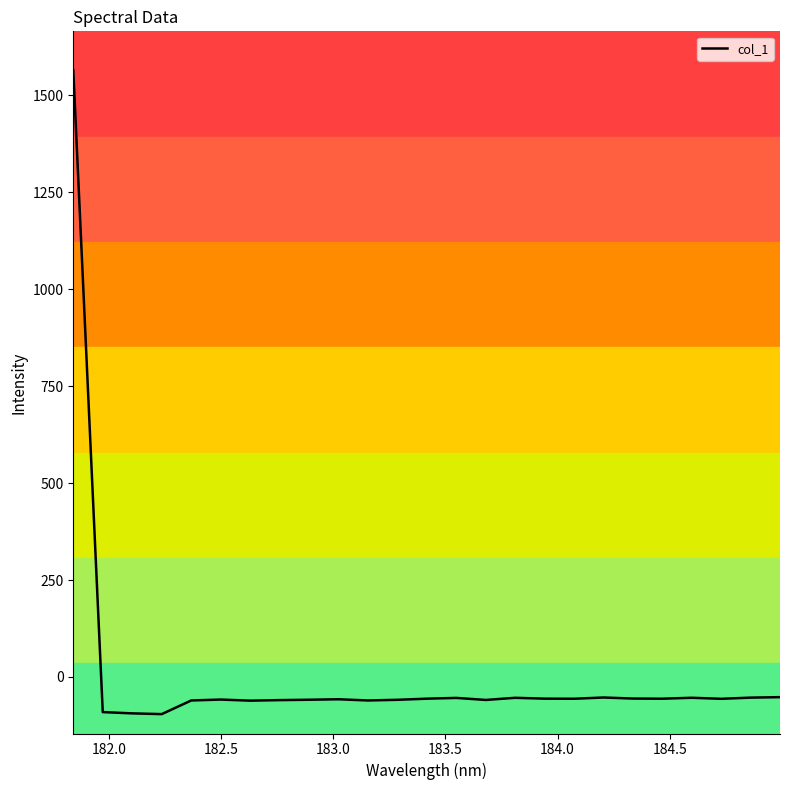

What is the difference between the maximum and minimum values?

1660.9